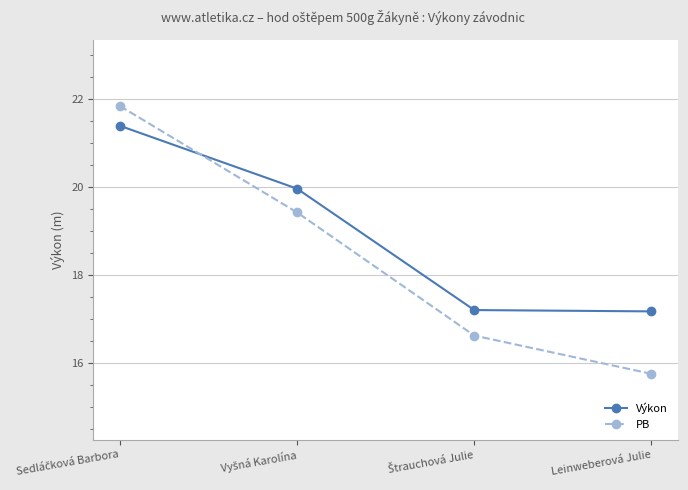

What is the minimum value shown in the chart?

15.8